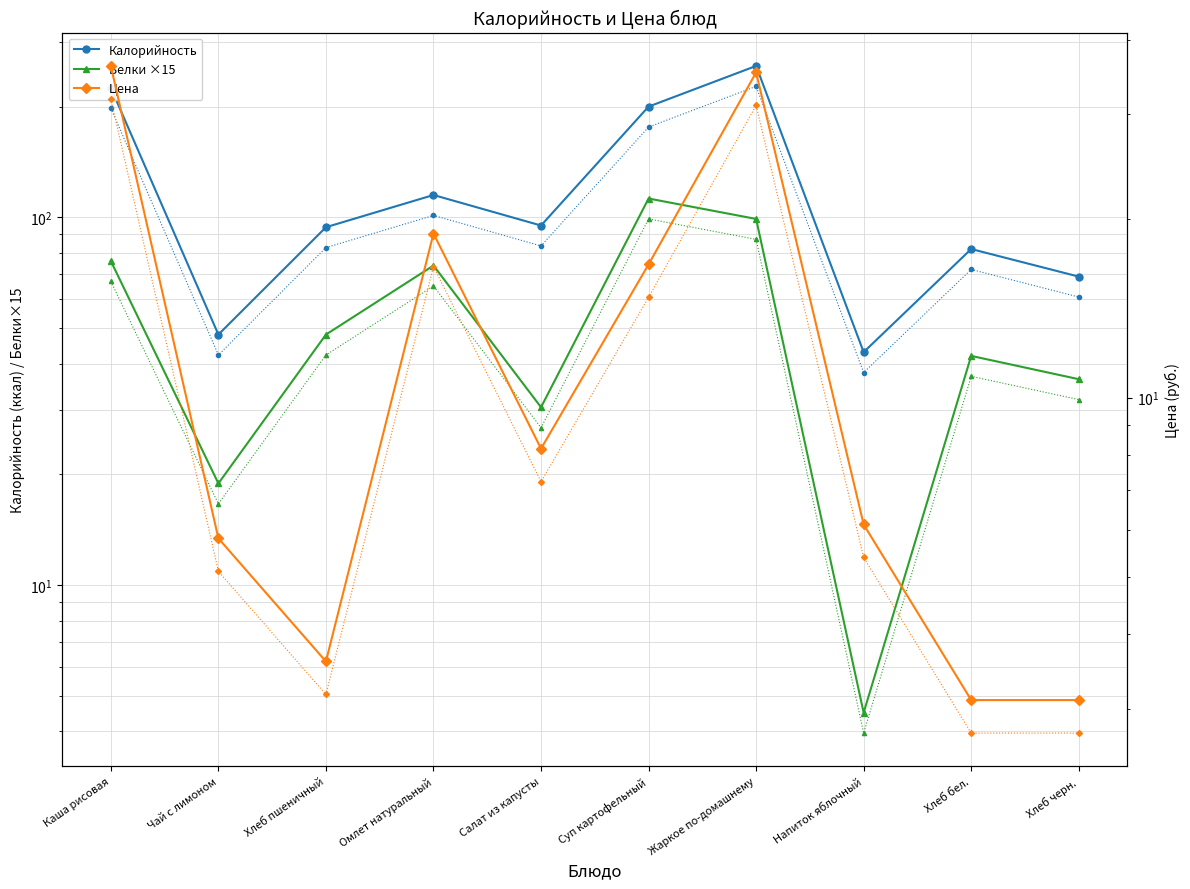

What is the difference between the maximum and minimum values in the Цена series?

33.0